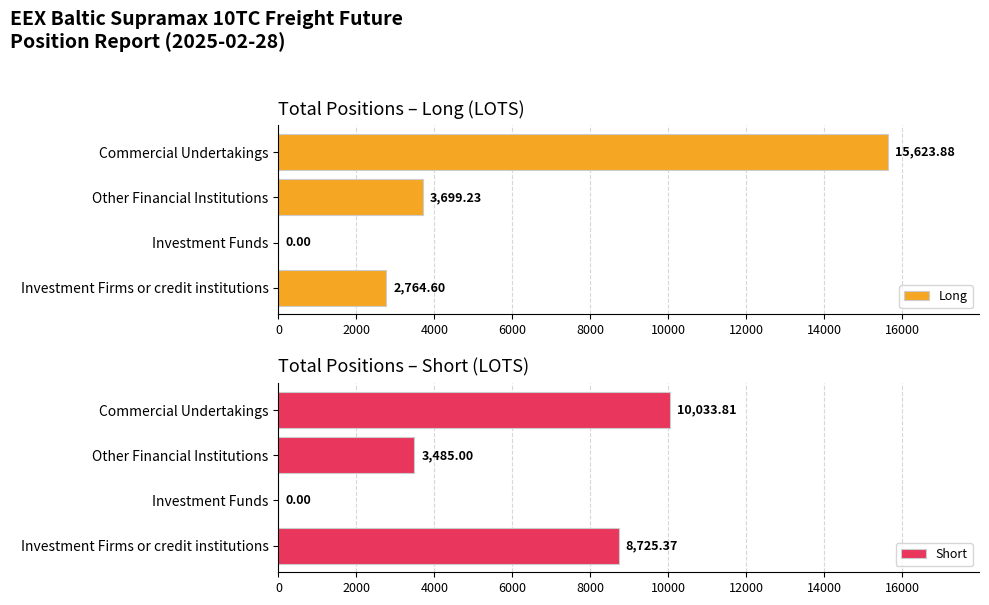

Does the chart contain stacked bars?

No